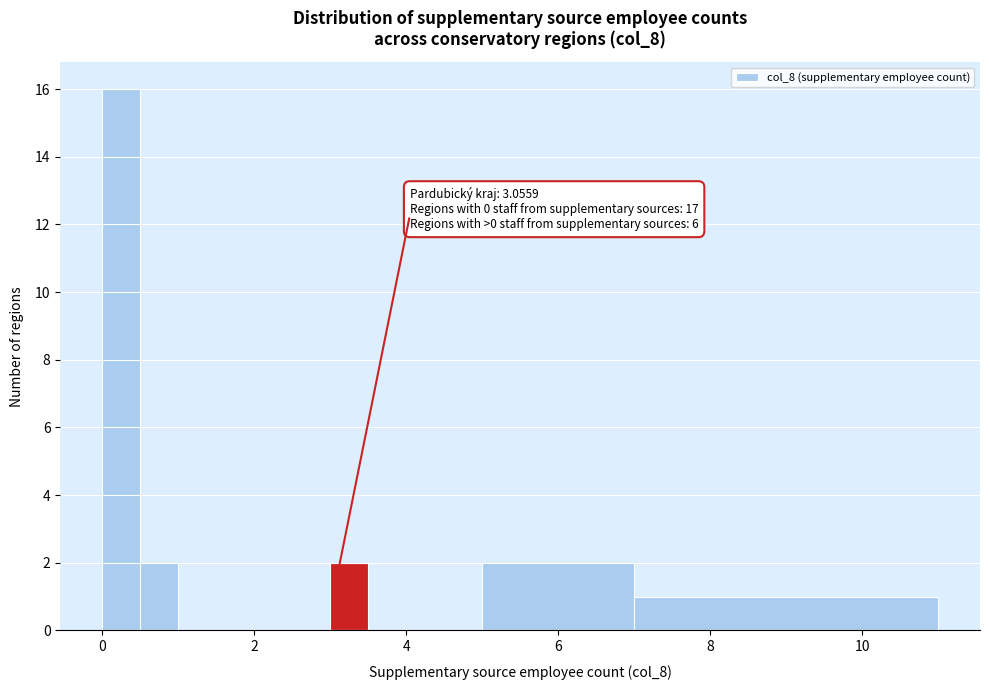

Read against the x-axis, roughly where is the centre of the tallest bar?

0.2